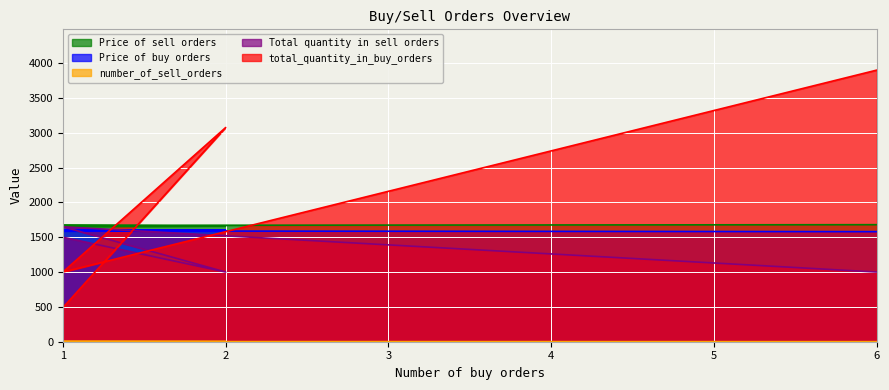

How many lines are shown in the chart?

5